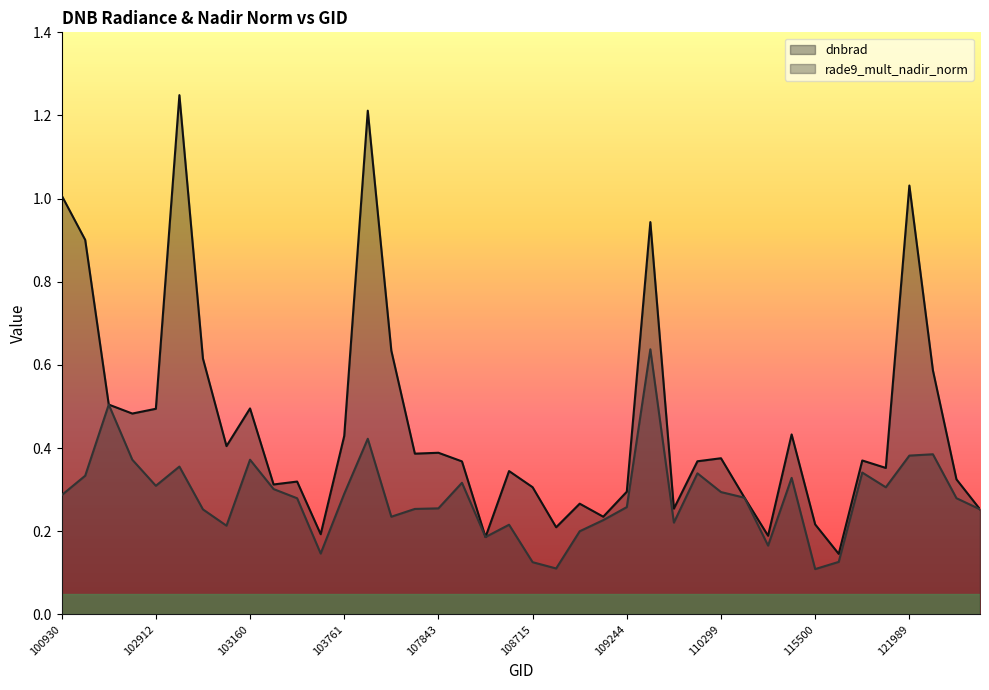

What position from the left is 39?

40